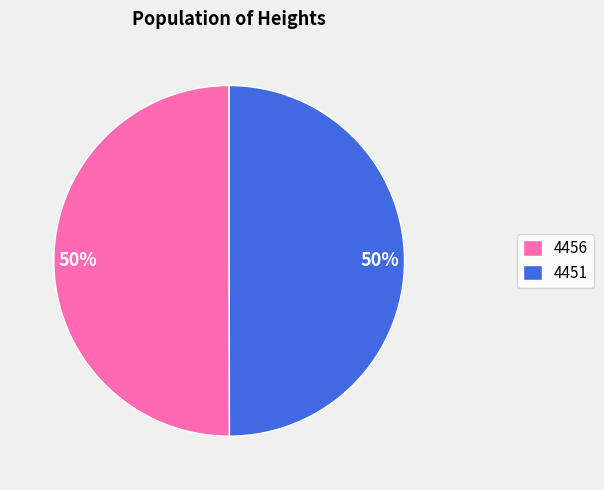

Count the number of slices in the pie.

2